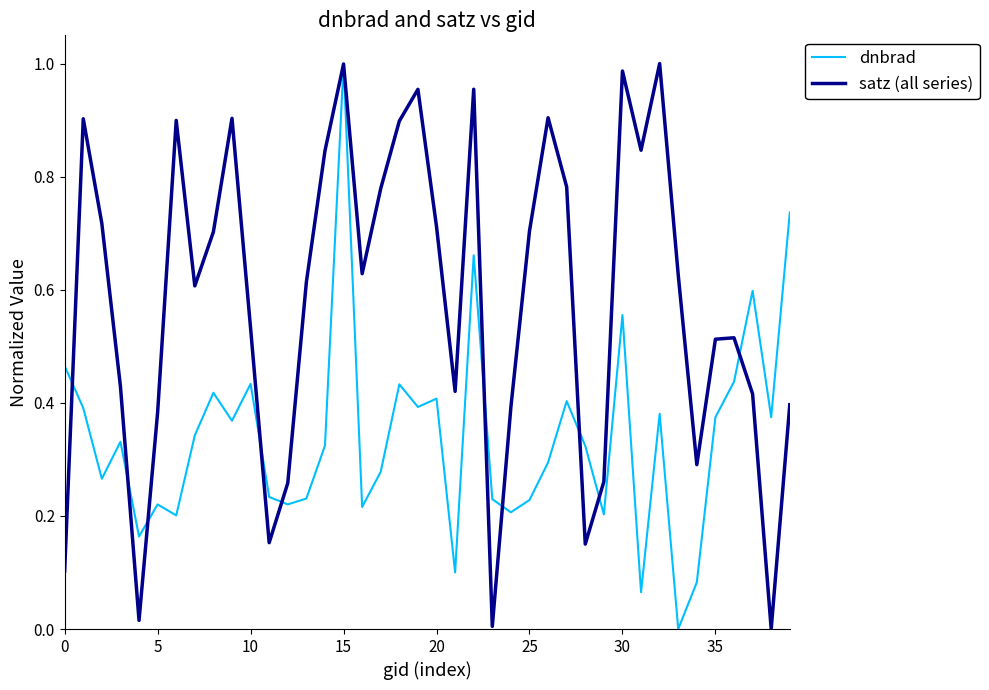

Does the chart have visible grid lines?

No